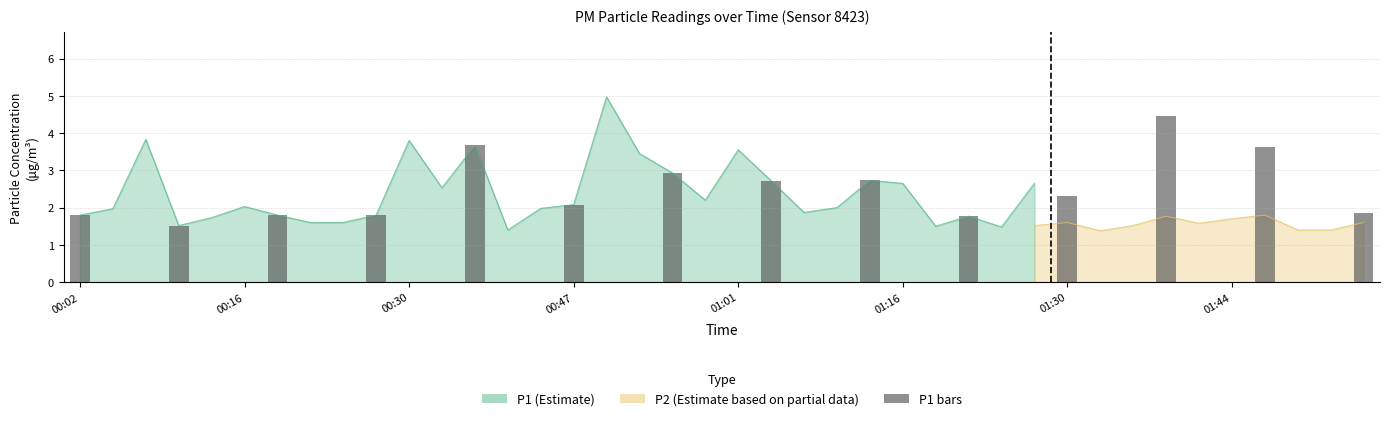

What is the average value?

2.5